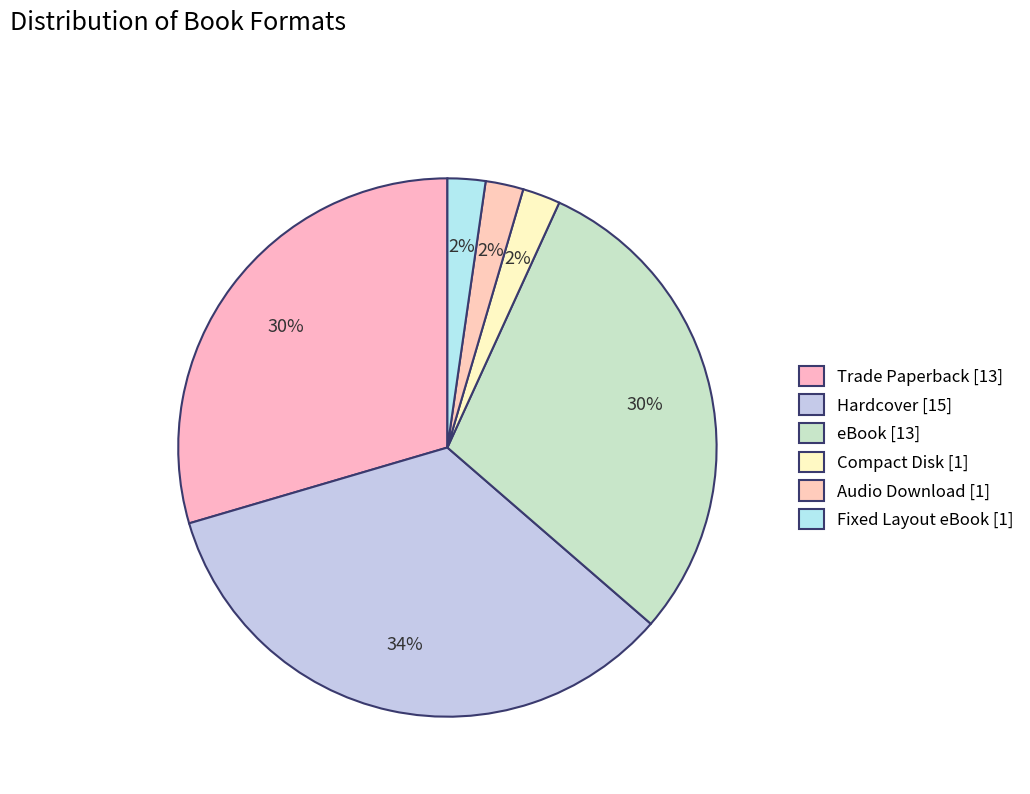

How many segments does this pie chart have?

6